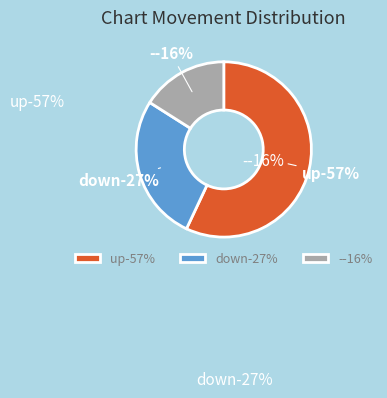

Which slice is the largest?

up